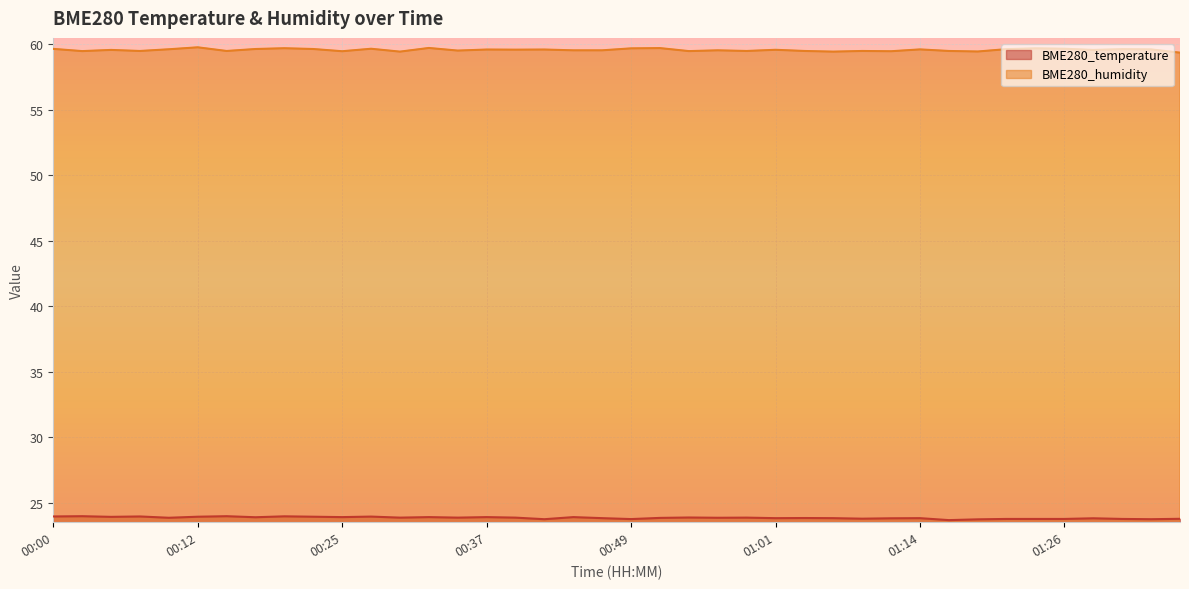

True or false: BME280_humidity and BME280_temperature cross at least once.

False